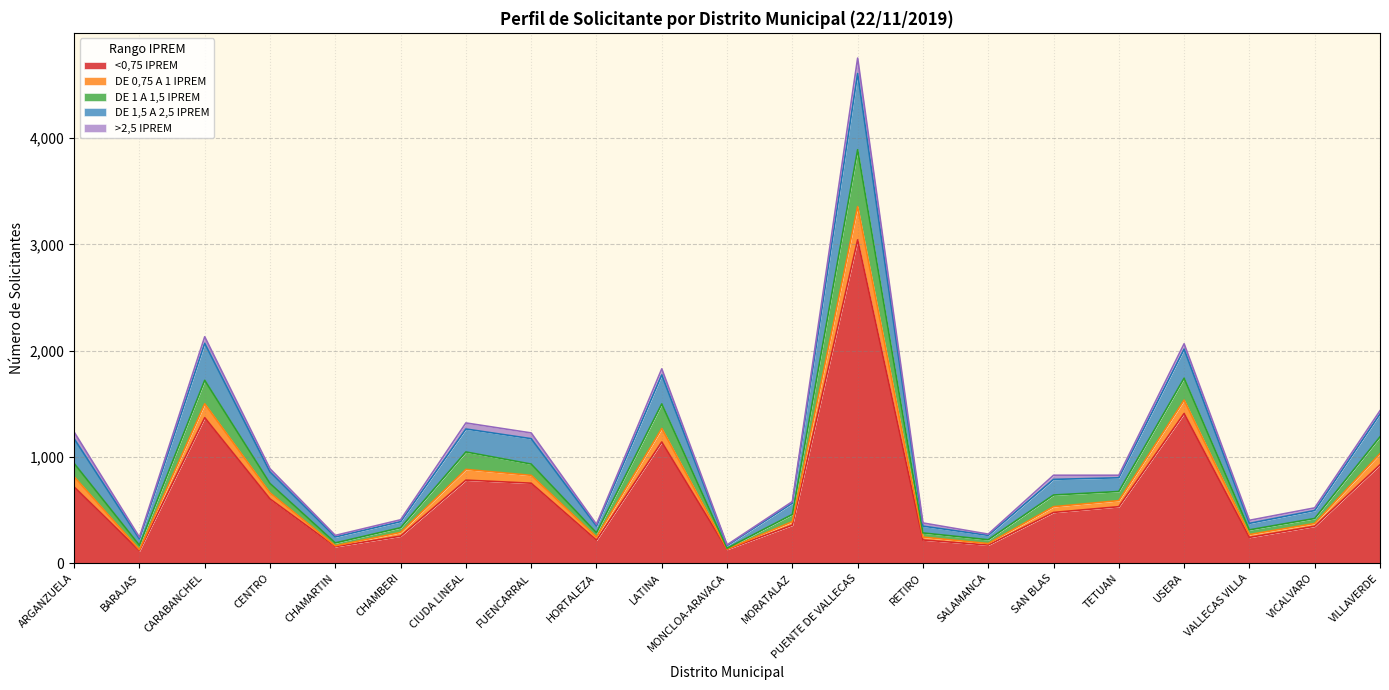

At which label does <0,75 IPREM reach its peak?

PUENTE DE VALLECAS